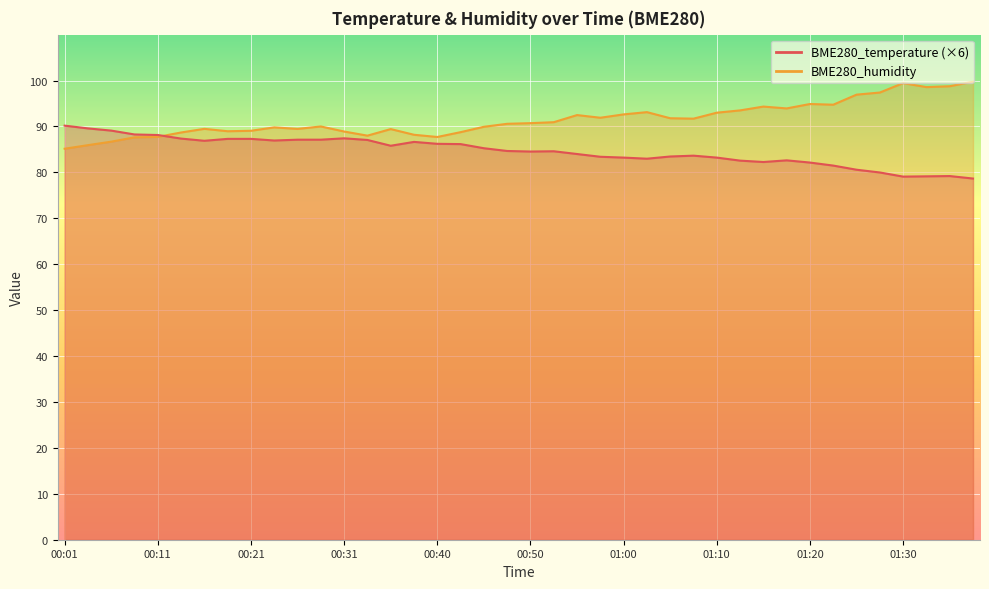

Is it true that BME280_temperature equals 128.3 at 01:37?

False